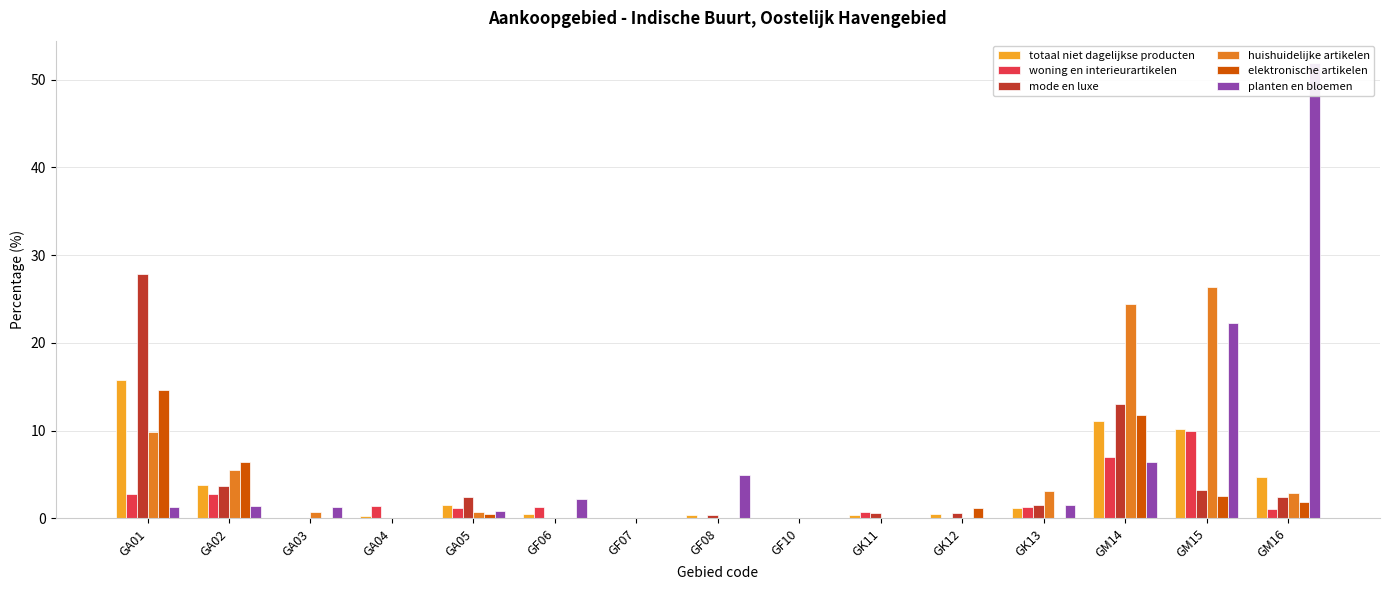

What is the average value of the mode en luxe series?

3.7